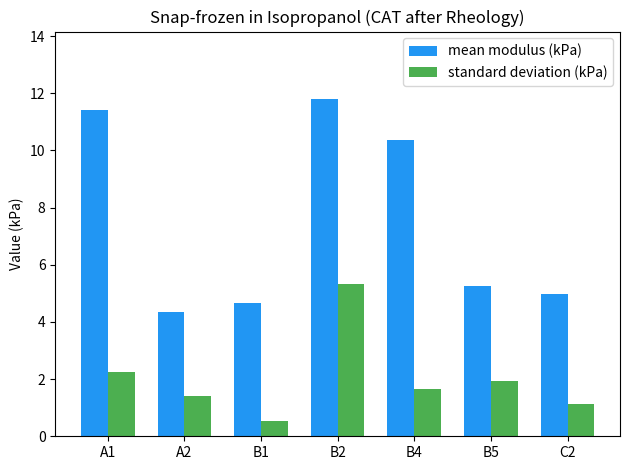

The standard deviation (kPa) series shows 0.5 at B1. True or false?

True